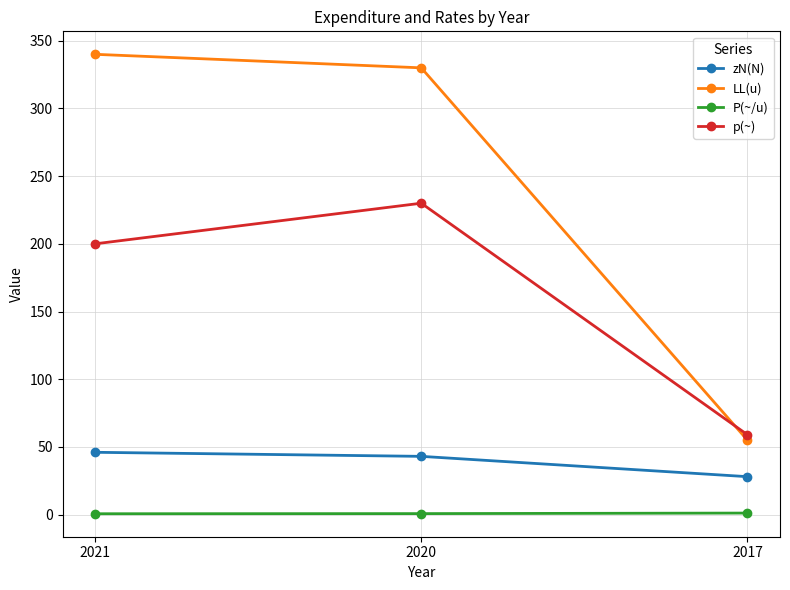

What is the difference between the second highest and minimum values in the P(~/u) series?

0.1